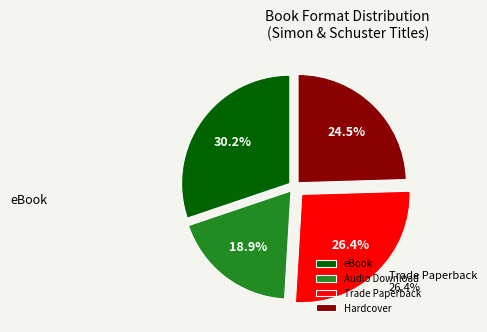

The Trade Paperback slice represents 26% of the pie. True or false?

True